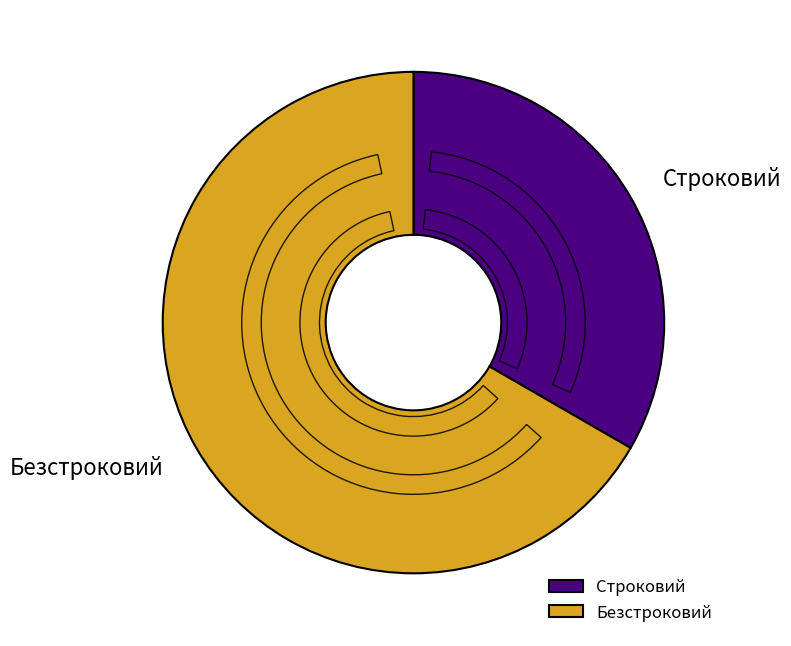

To the nearest percent, what is the combined percentage of Строковий and Безстроковий?

100%